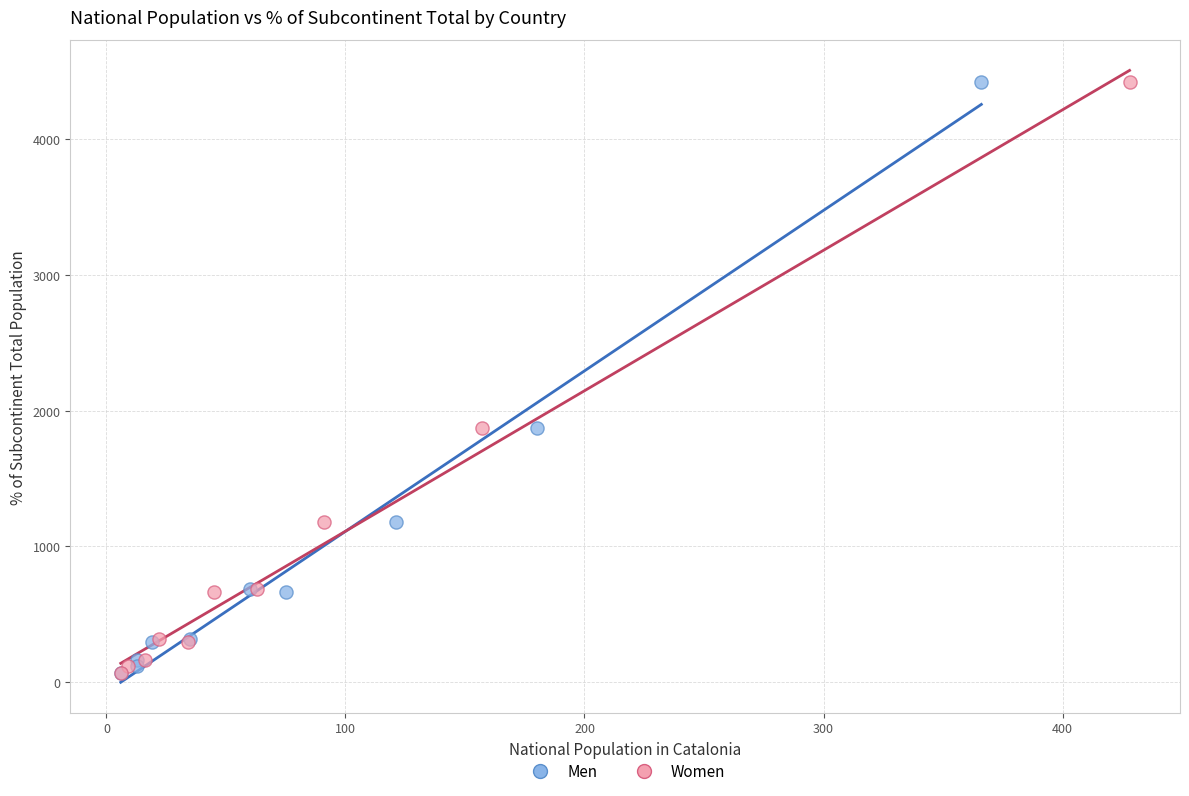

What are all the series names shown in the legend?

Men, Women